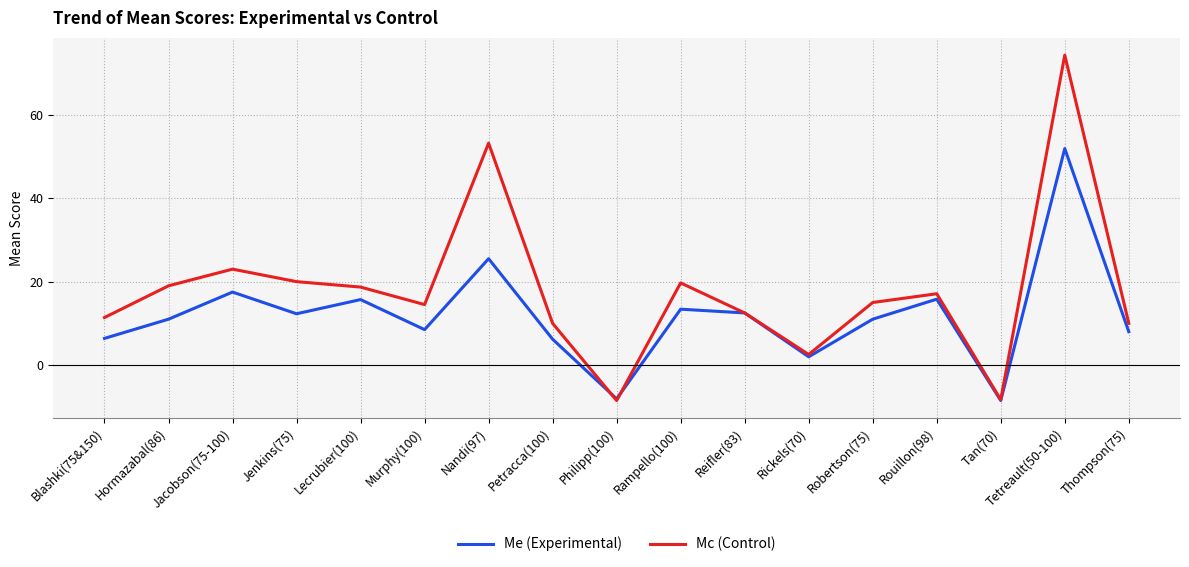

Which series has the largest total across all categories?

Mc (Control)